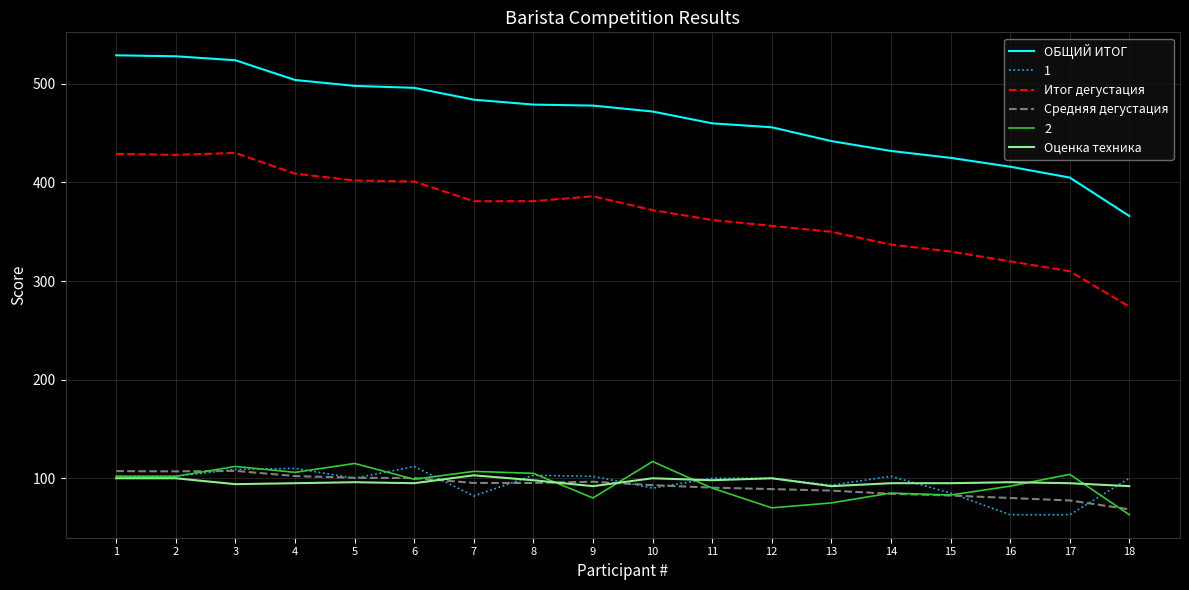

The Оценка техника series shows 43.6 at 15. True or false?

False